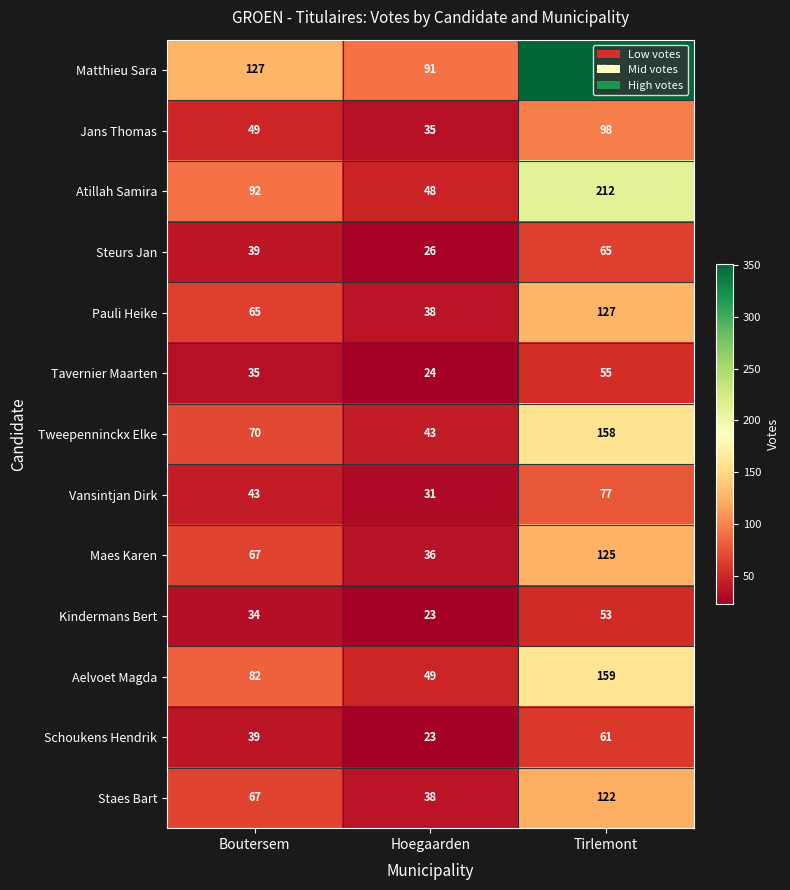

Which series has the largest total across all categories?

Matthieu Sara